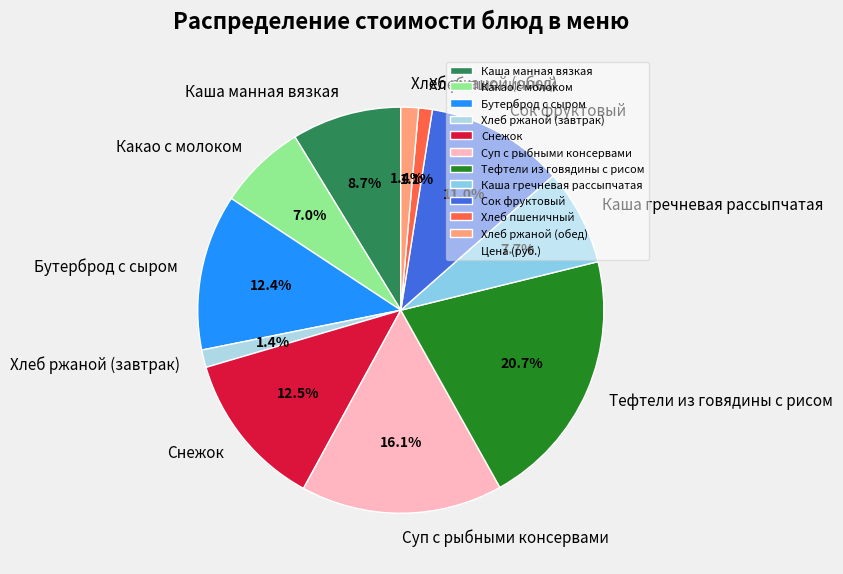

Which has a higher value, Каша манная вязкая or Какао с молоком?

Каша манная вязкая